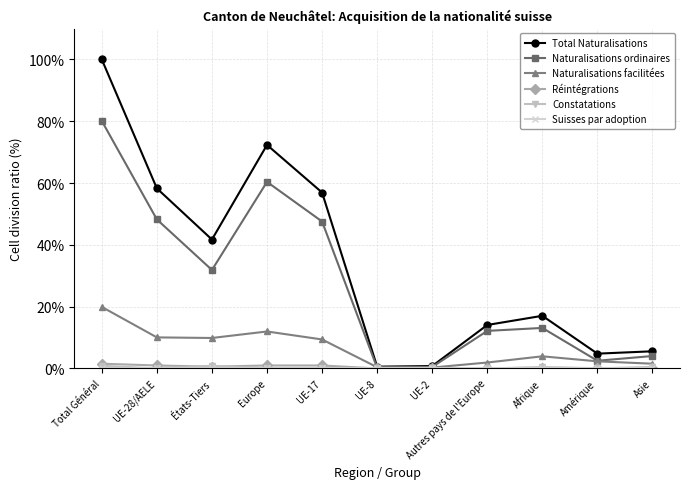

The value of Naturalisations ordinaires at Total Général is 80.1. True or false?

True